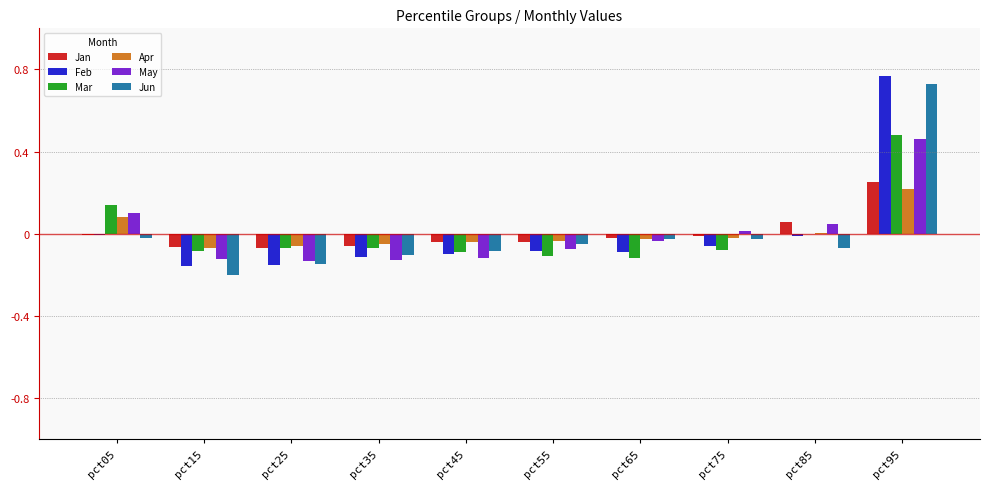

The value of May at pct65 is -0.0. True or false?

True